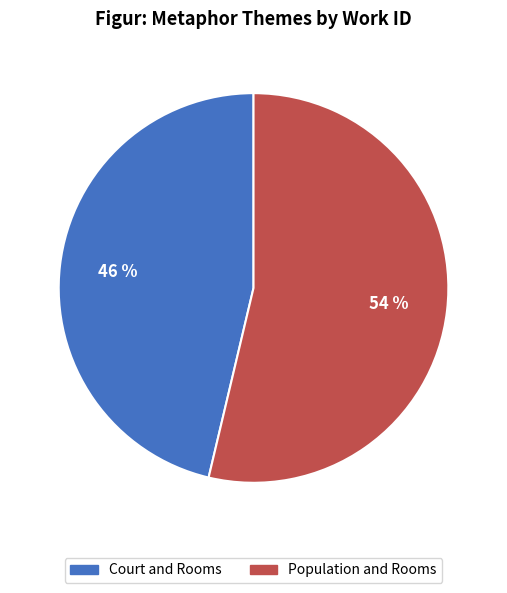

Which slice represents more than half of the pie?

Population and Rooms